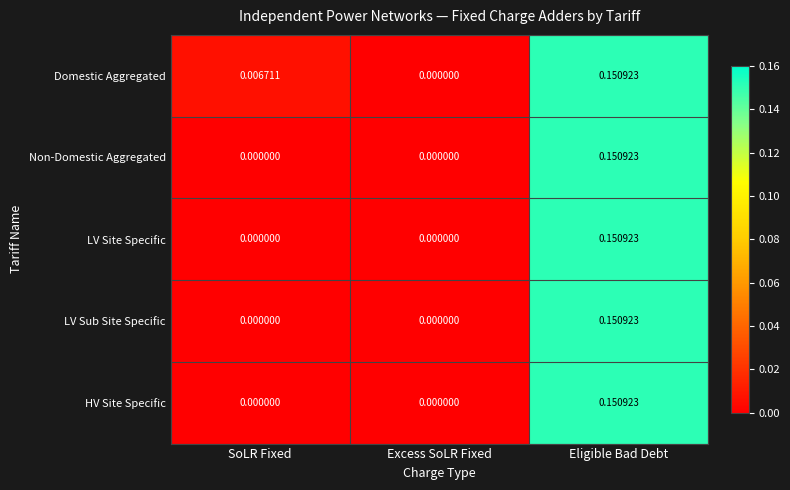

Between SoLR Fixed and Excess SoLR Fixed, which series saw the biggest shift?

Domestic Aggregated